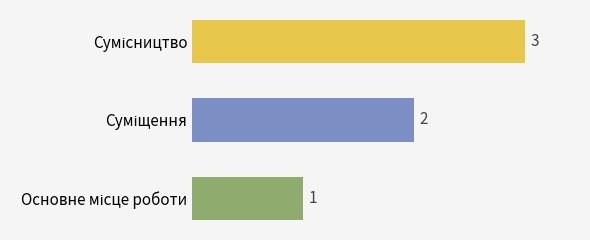

What is the sum of all values?

6